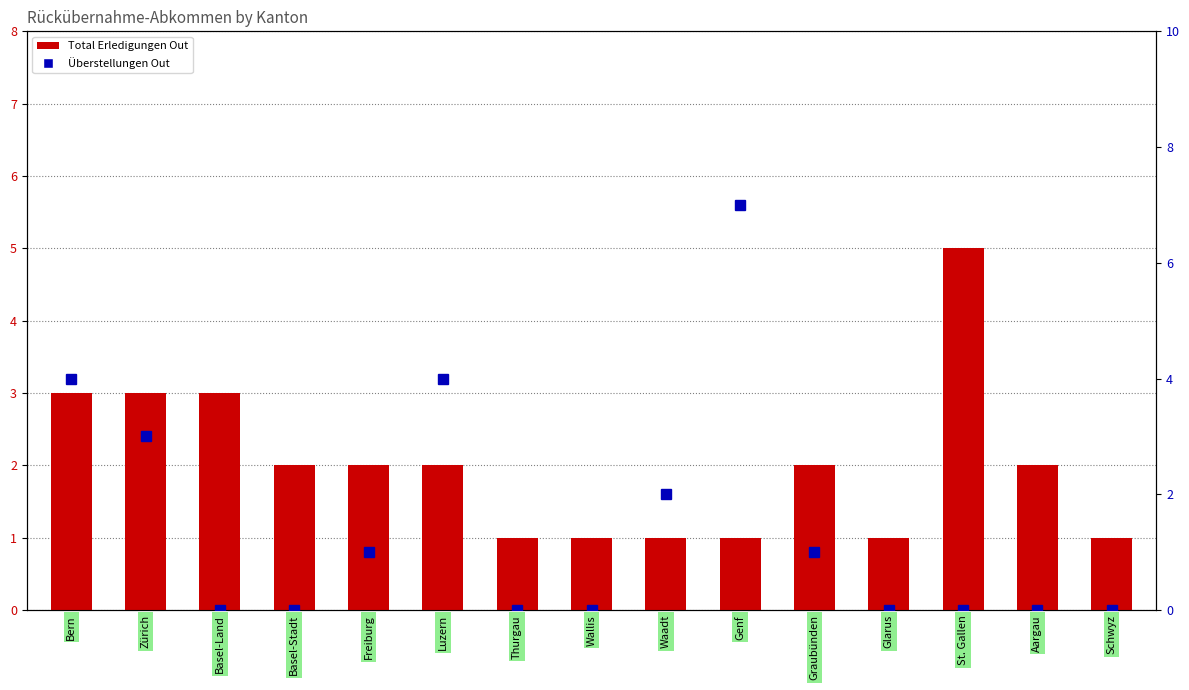

At Wallis, list the series in order from largest to smallest.

Total Erledigungen Out, Überstellungen Out